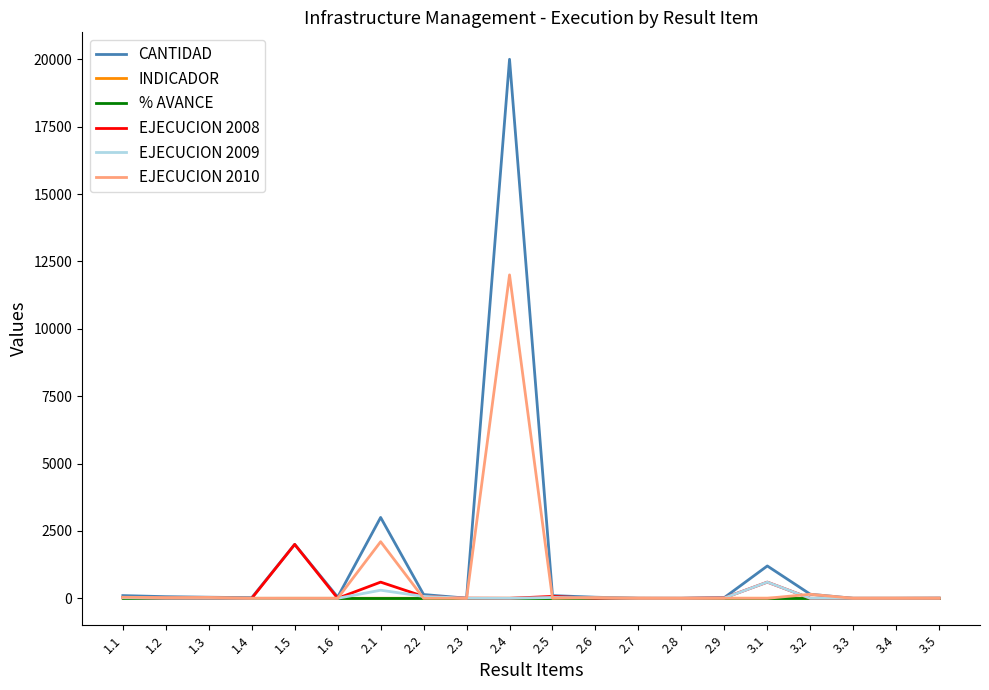

What is the maximum value shown in the chart?

20000.0